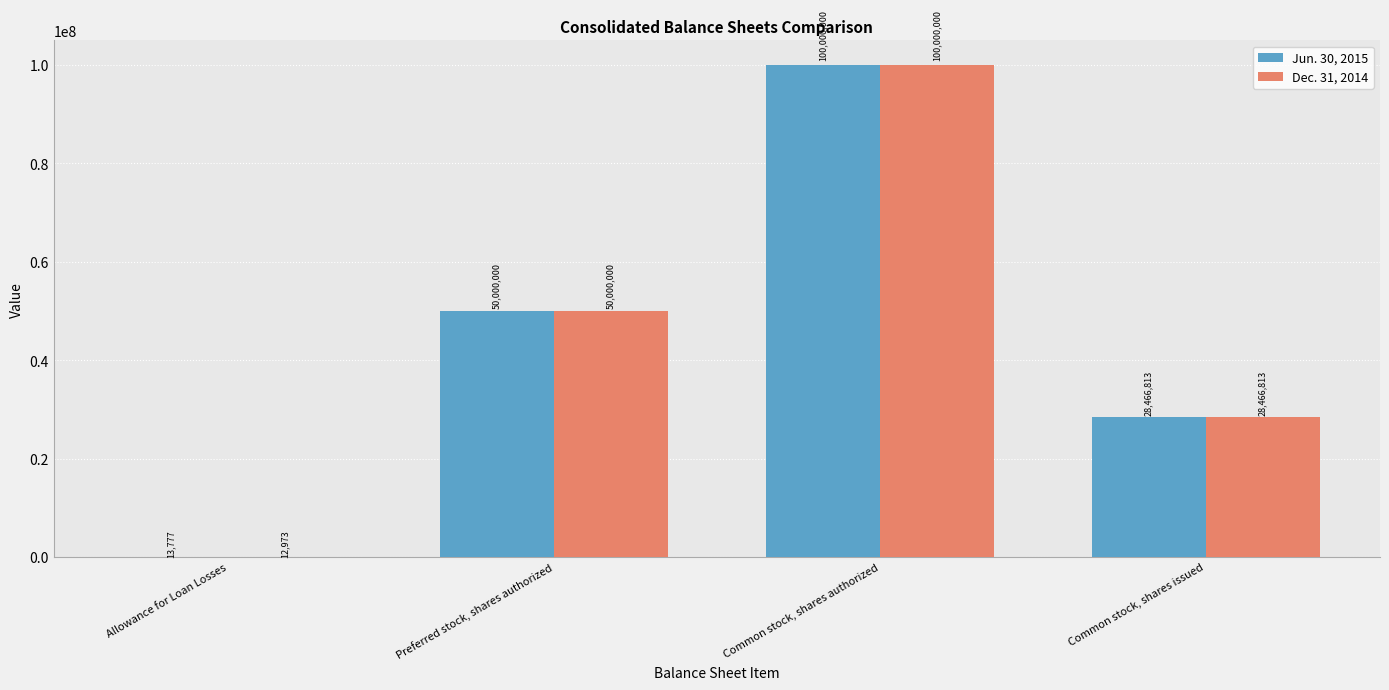

How many series are shown in this chart?

2